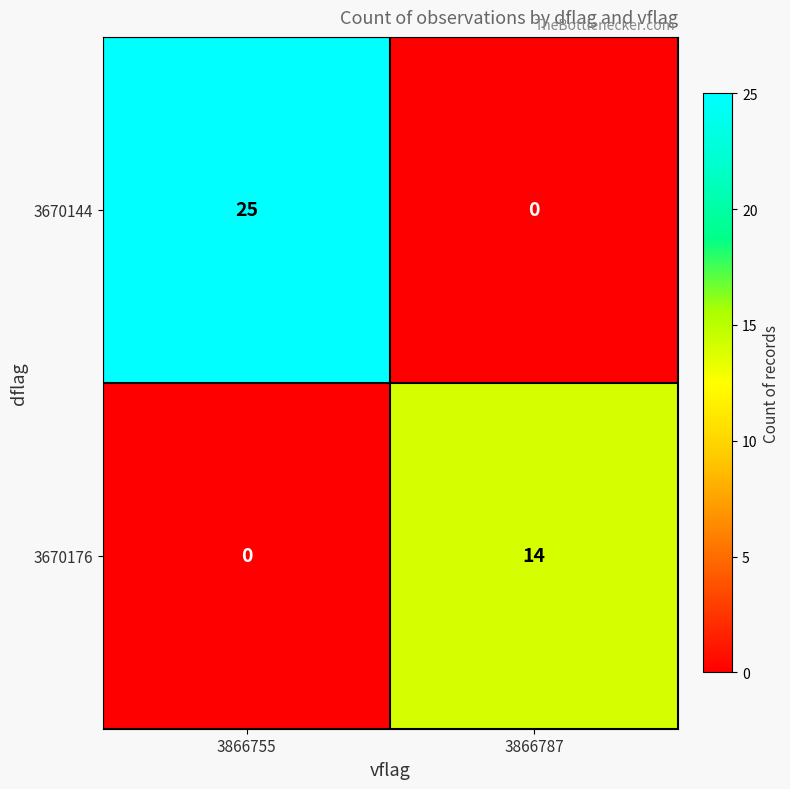

What is the total value across all series at 3866755?

25